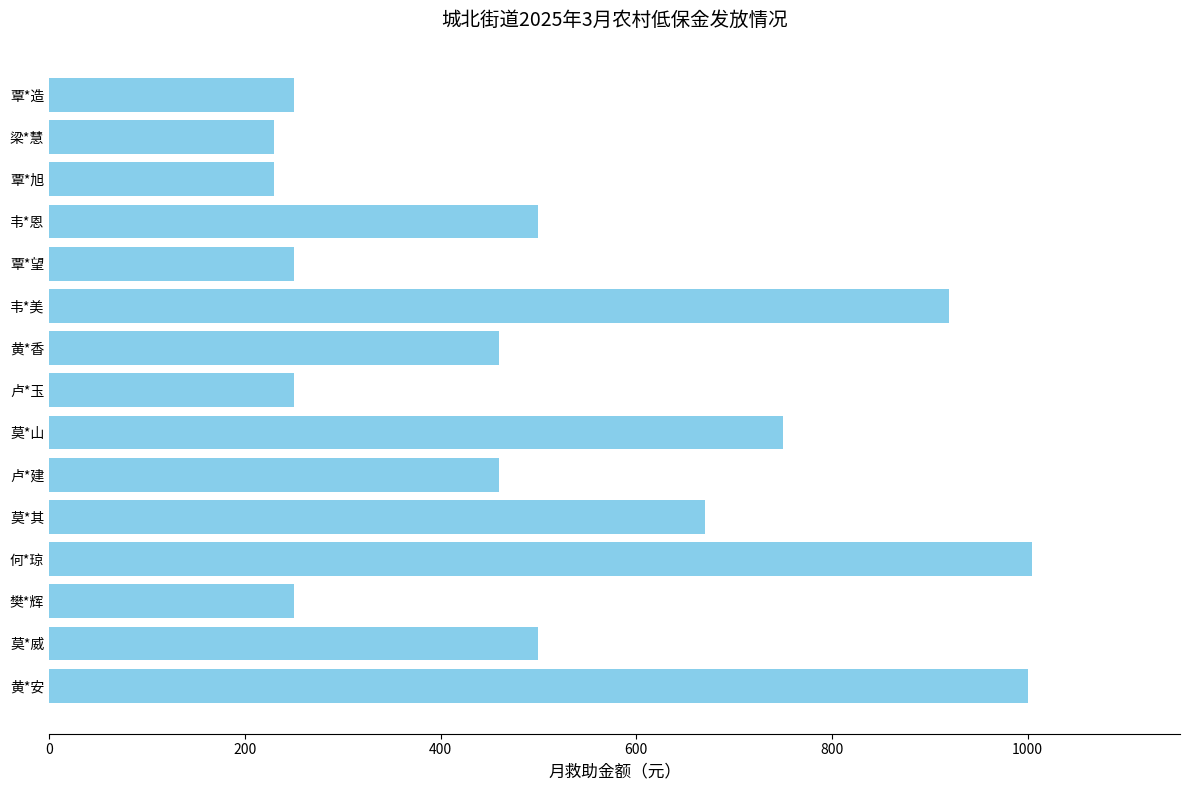

What is the label of the 11th bar from the bottom?

覃*望